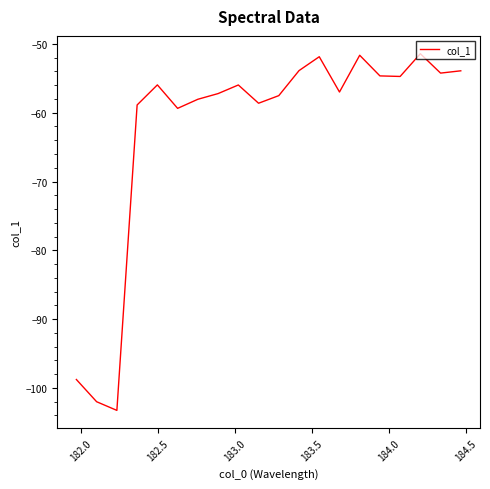

What is the minimum value shown in the chart?

-103.3